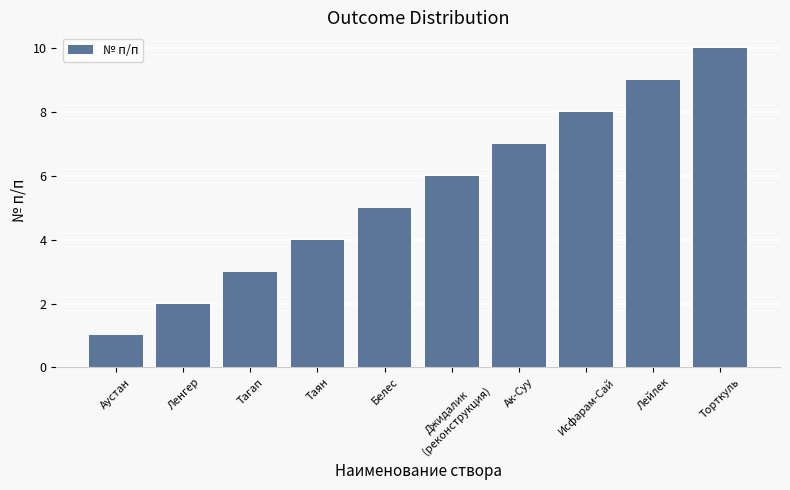

How many values are between 3 and 8?

6